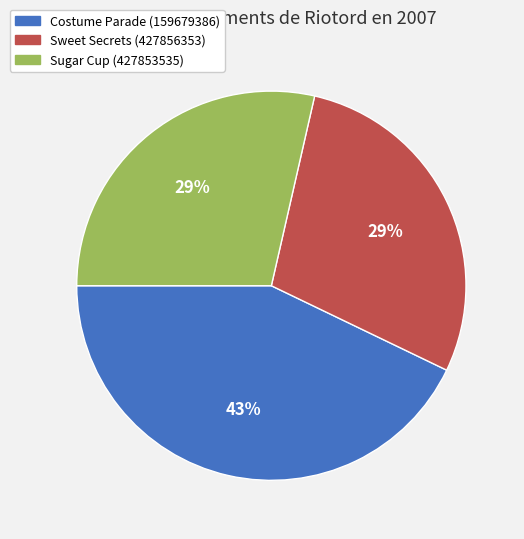

Which category has the biggest portion of the pie?

Costume Parade (159679386)